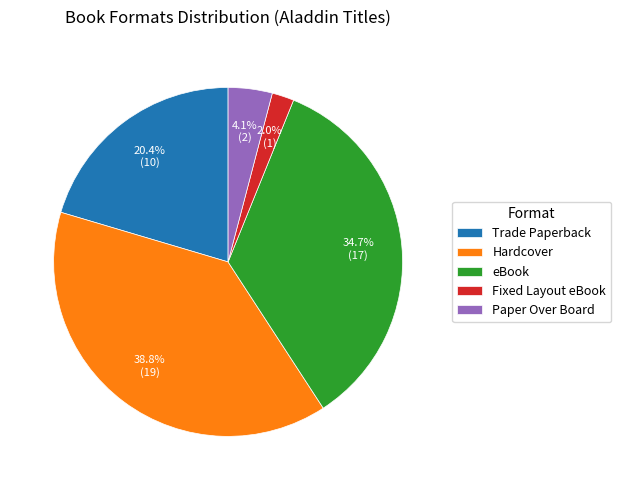

Is Paper Over Board the majority of the pie?

No